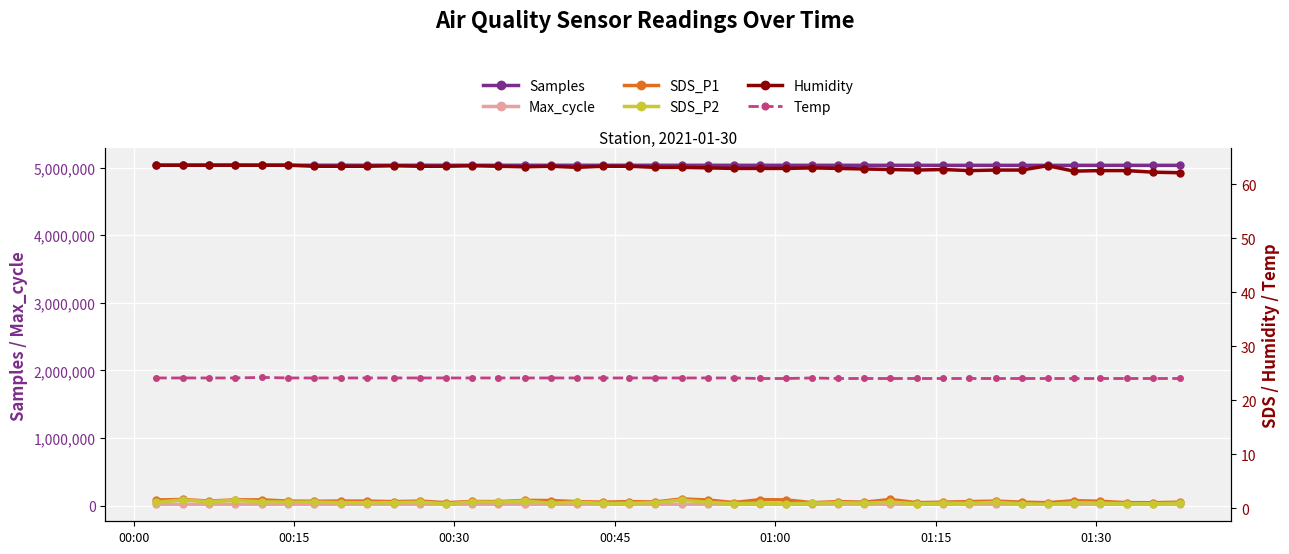

Which series has the largest total across all categories?

Samples